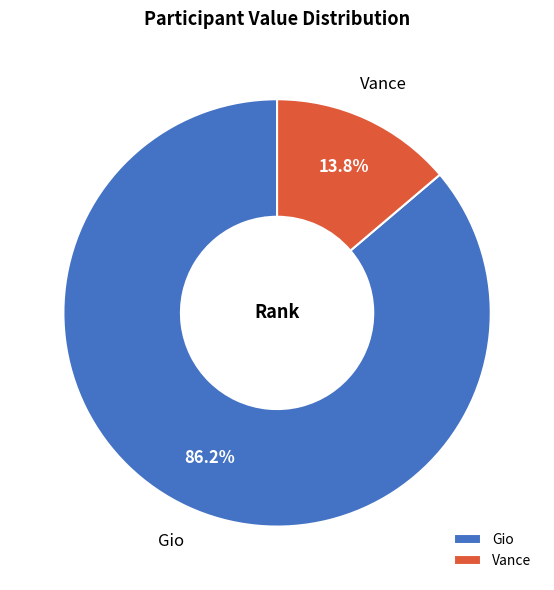

How much of the chart is everything except Vance?

86.2%